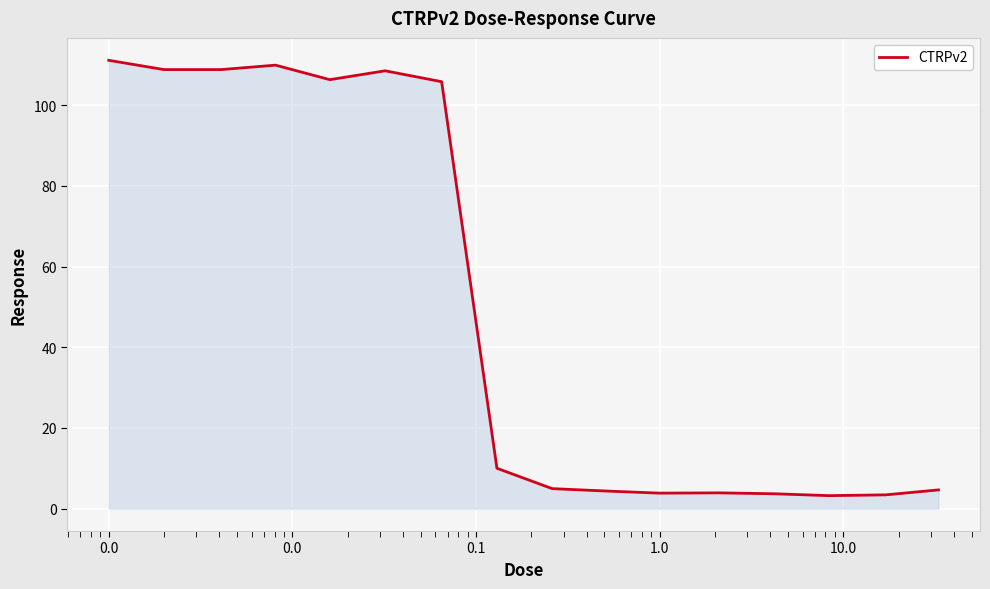

What is the greatest value displayed?

111.1